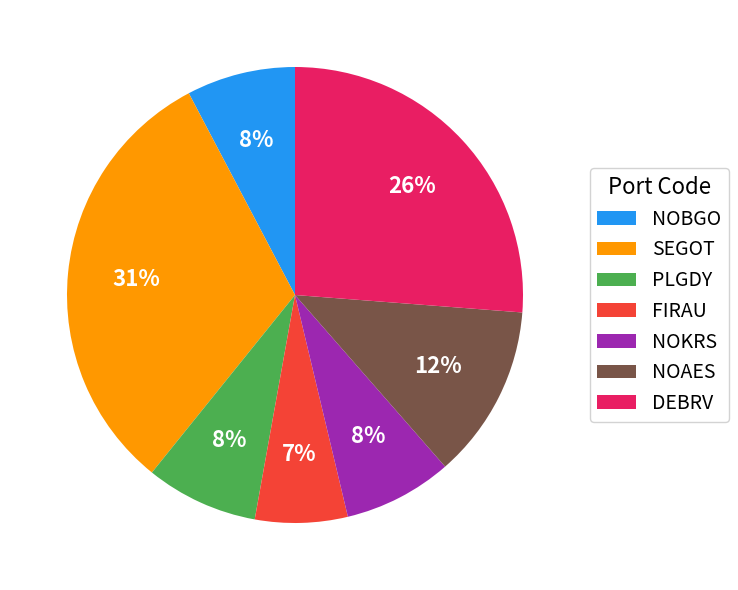

Do DEBRV and NOAES together represent more than half of the pie?

No